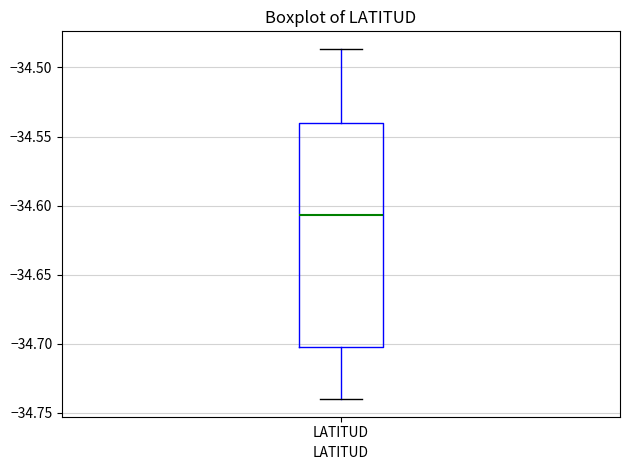

Where is the upper edge of the box for LATITUD on the y-axis? The values are not printed on the chart, so give them approximately, as read against the axis.

-34.540